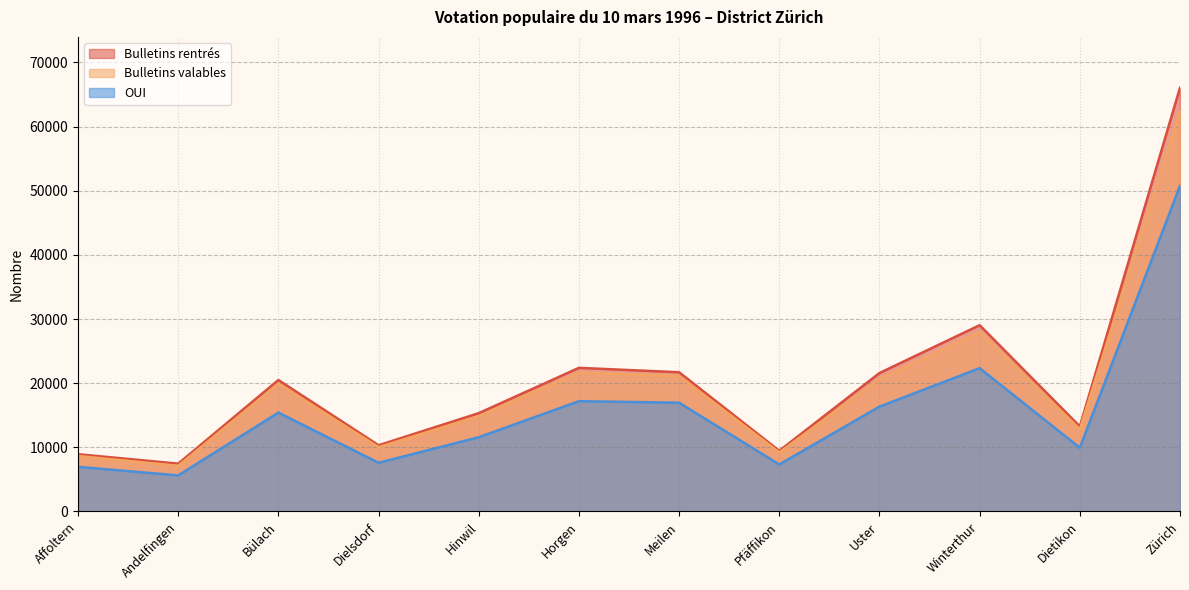

What is the label of the 7th point from the right?

Horgen